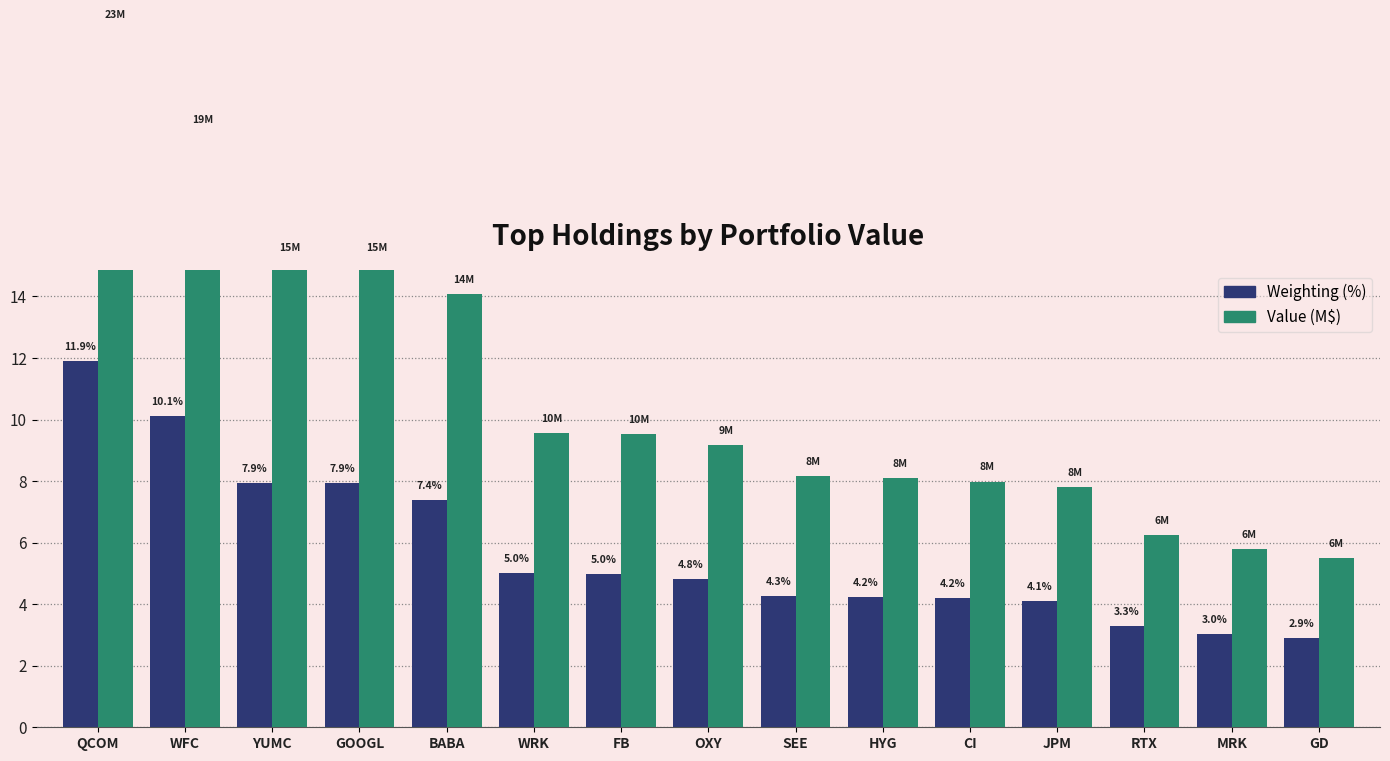

Is the value of Weighting (%) at OXY greater than the value of Value (M$) at WRK?

No